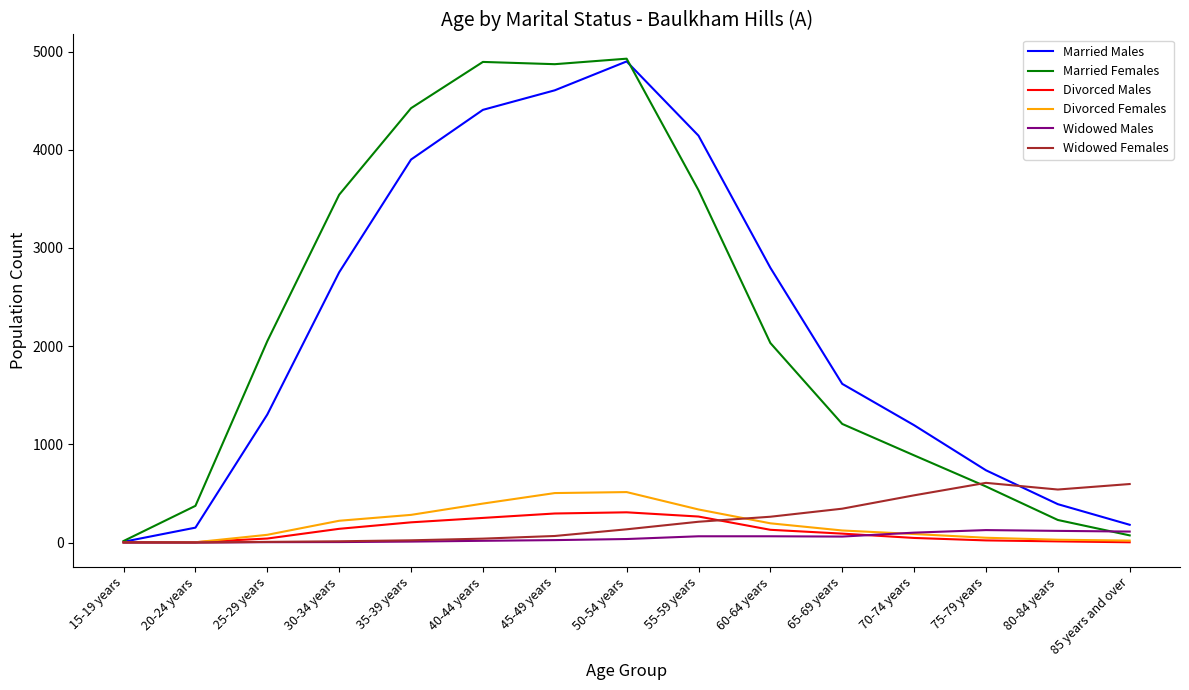

What is the maximum value shown in the chart?

4927